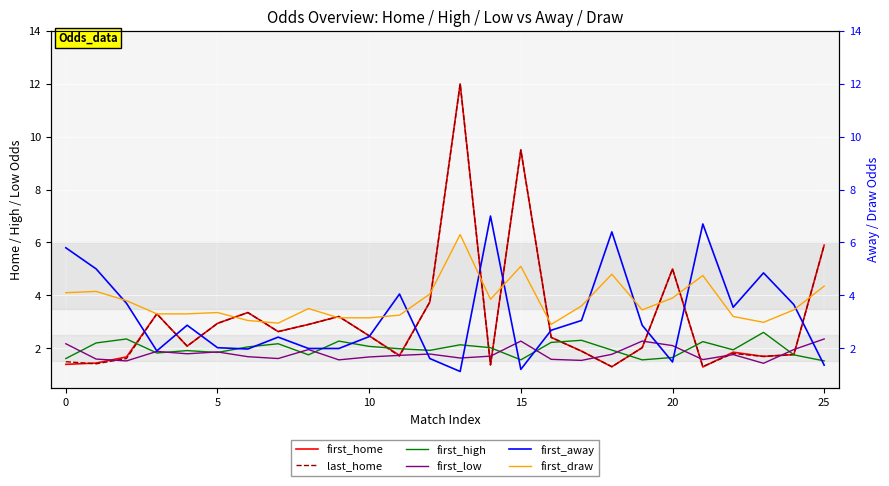

What is the label of the 24th point from the left?

23